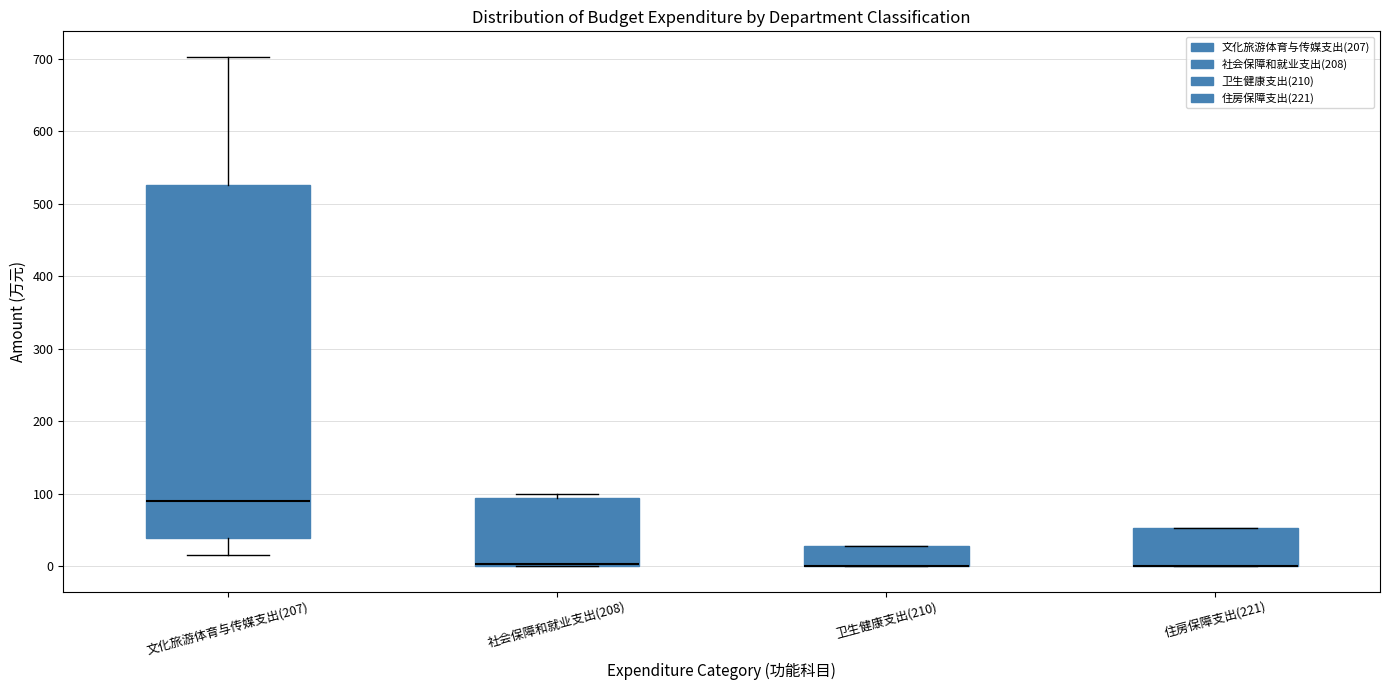

Reading left to right, read every box against the y-axis: the position of its median line, the range the box covers, and the ends of its whiskers. The values are not printed on the chart, so give them approximately, as read against the axis.

文化旅游体育与传媒支出(207): median 90, box 40 to 530, whiskers 20 to 700
社会保障和就业支出(208): median 0 (just above the box's lower edge), box 0 to 90, whiskers 0 to 100
卫生健康支出(210): median 0 (drawn on the box's lower edge), box 0 to 30, whiskers 0 to 30
住房保障支出(221): median 0 (drawn on the box's lower edge), box 0 to 50, whiskers 0 to 50